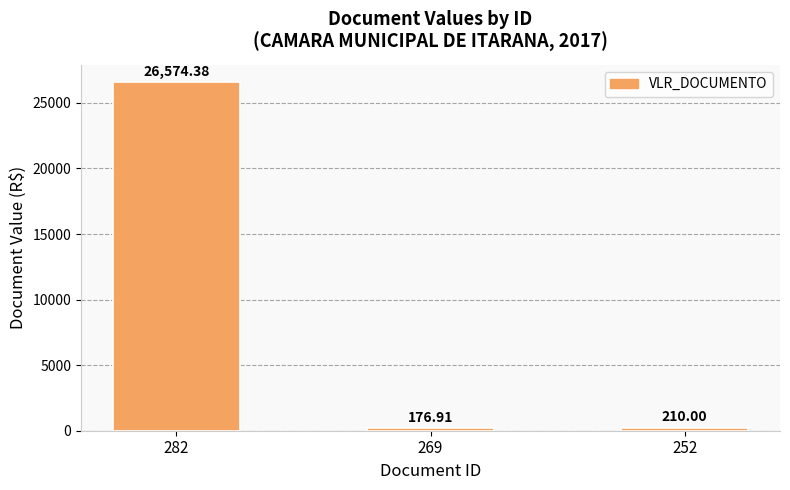

Are the bars horizontal?

No